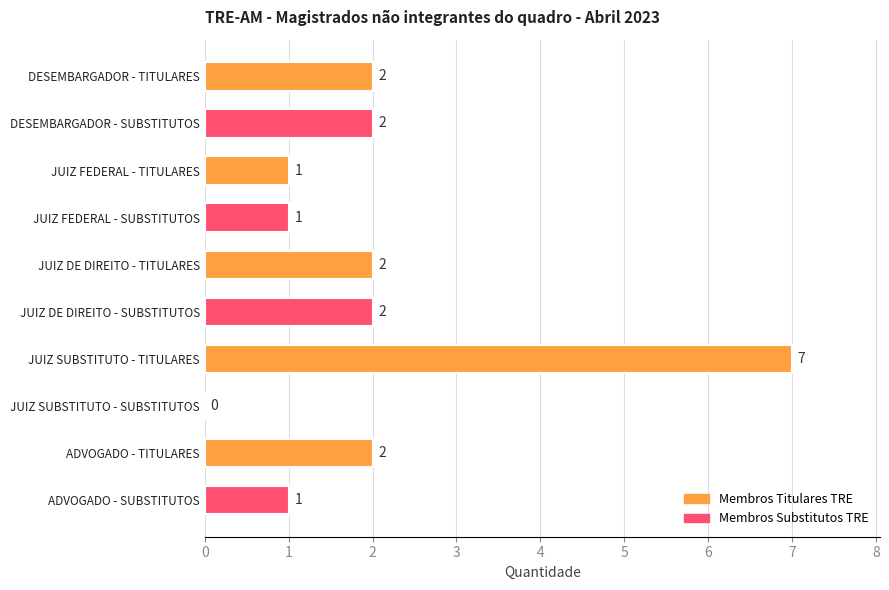

How many series are shown in this chart?

1